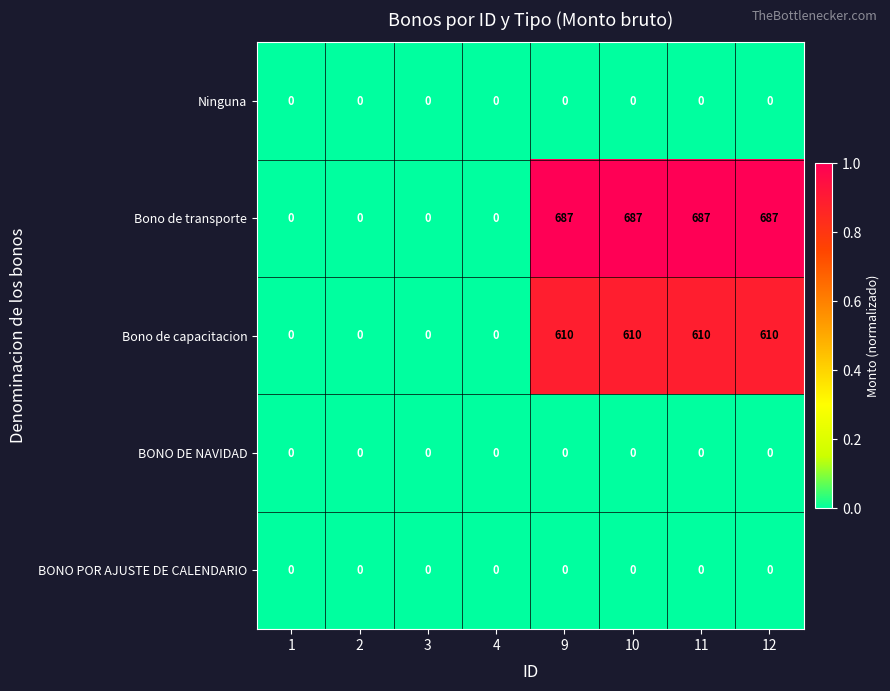

What is the difference between the maximum and second lowest values in the Bono de capacitacion series?

610